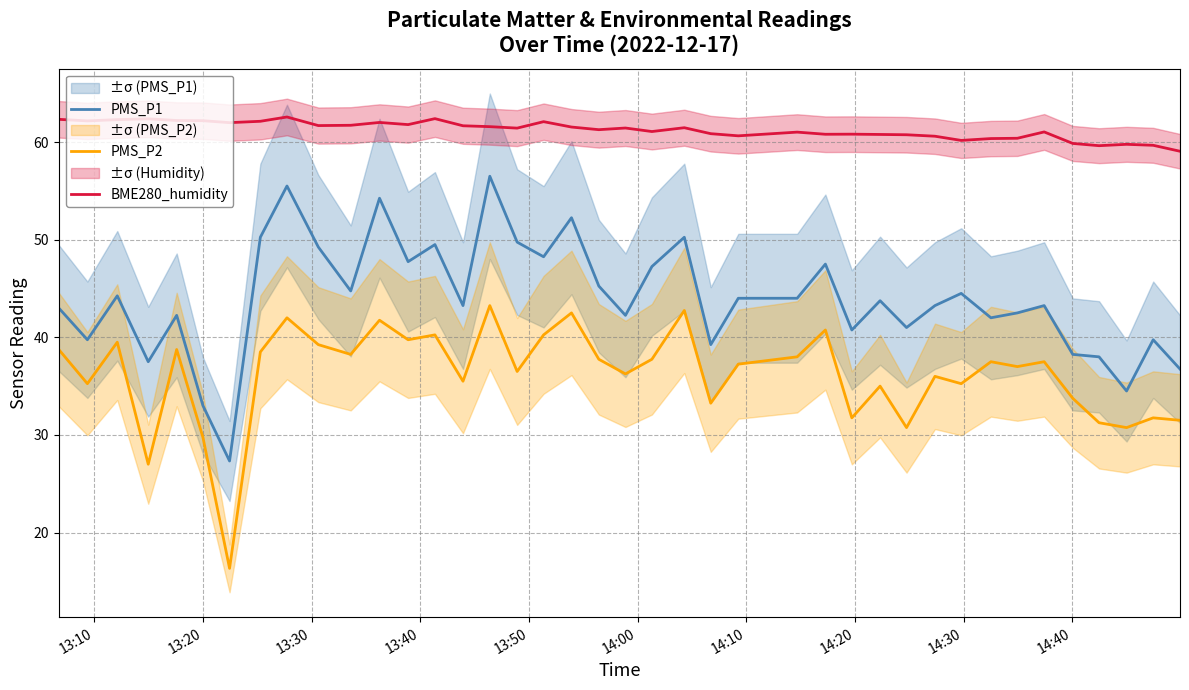

What is the lowest value of the PMS_P2 series?

16.3